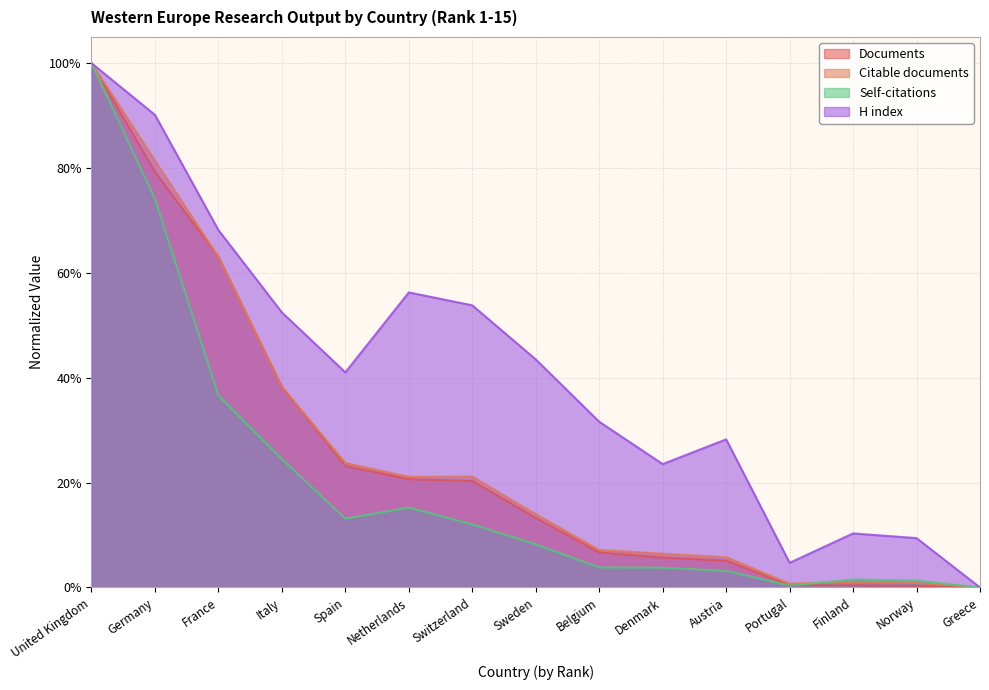

What is the difference between the maximum and second lowest values in the Citations series?

1.0